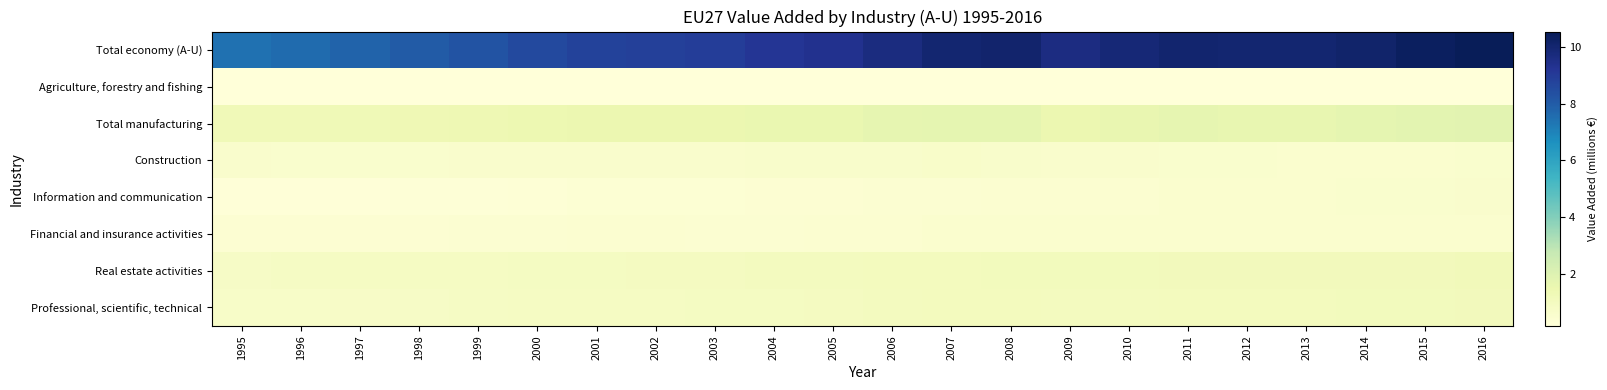

Count the number of data series in this chart.

8